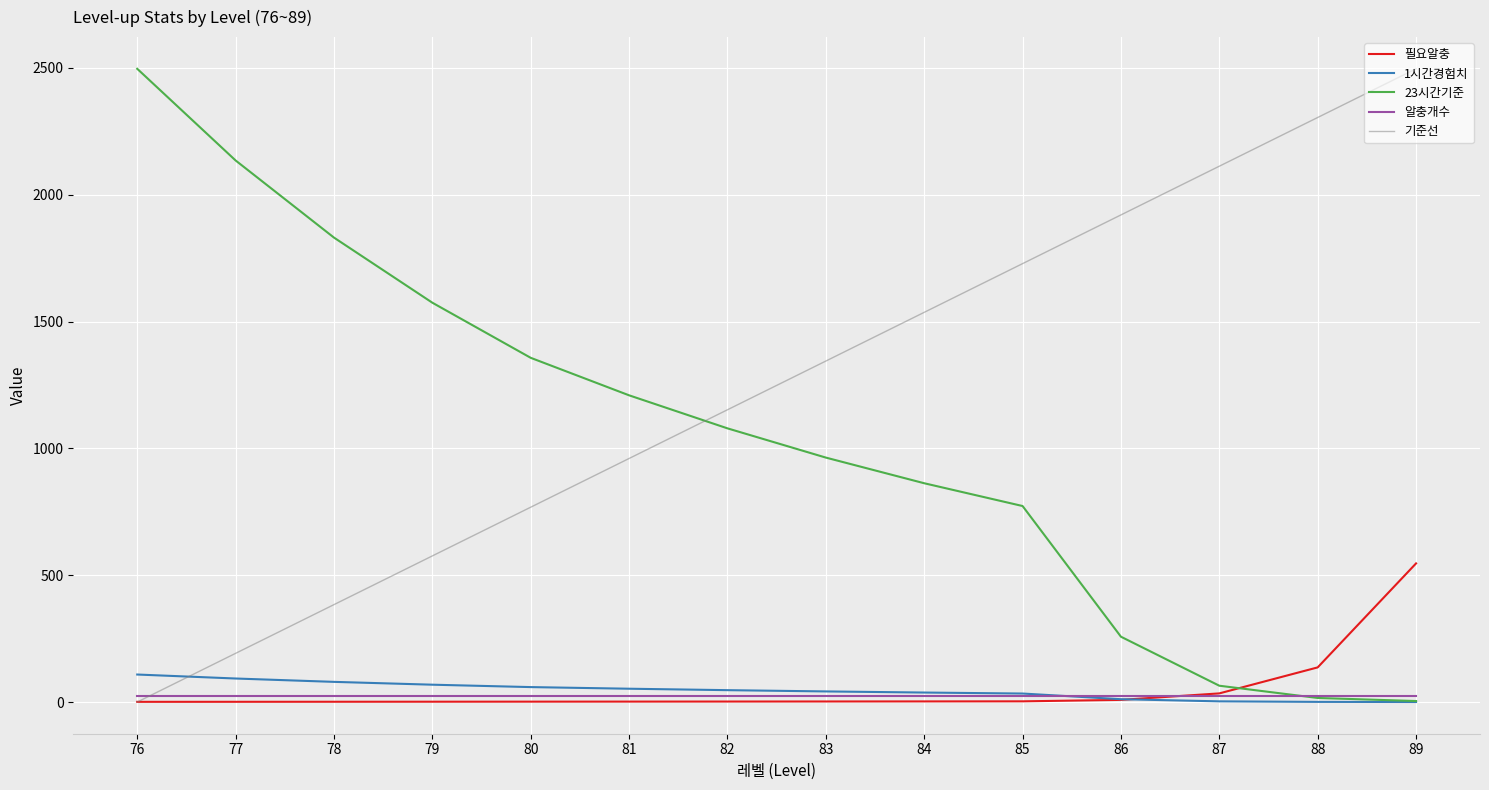

What is the spread (max minus min) of values at 80?

1355.4